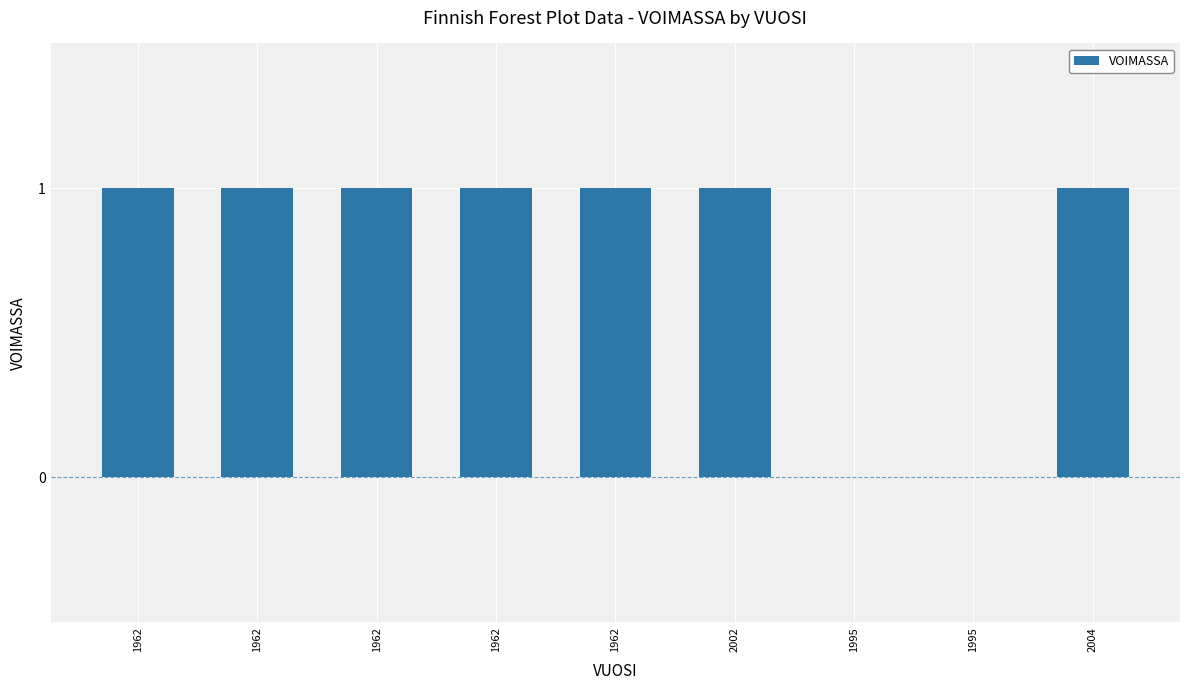

What is the label of the 3rd bar from the right?

1995